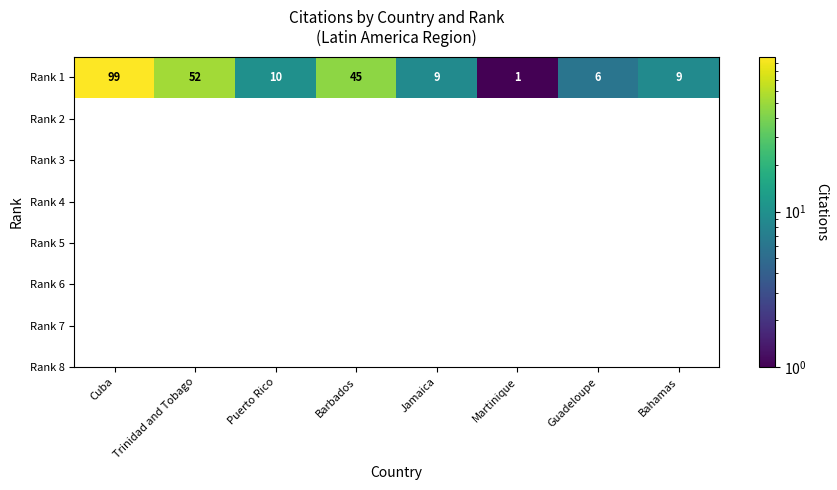

At which label does the data first exceed 10?

Cuba